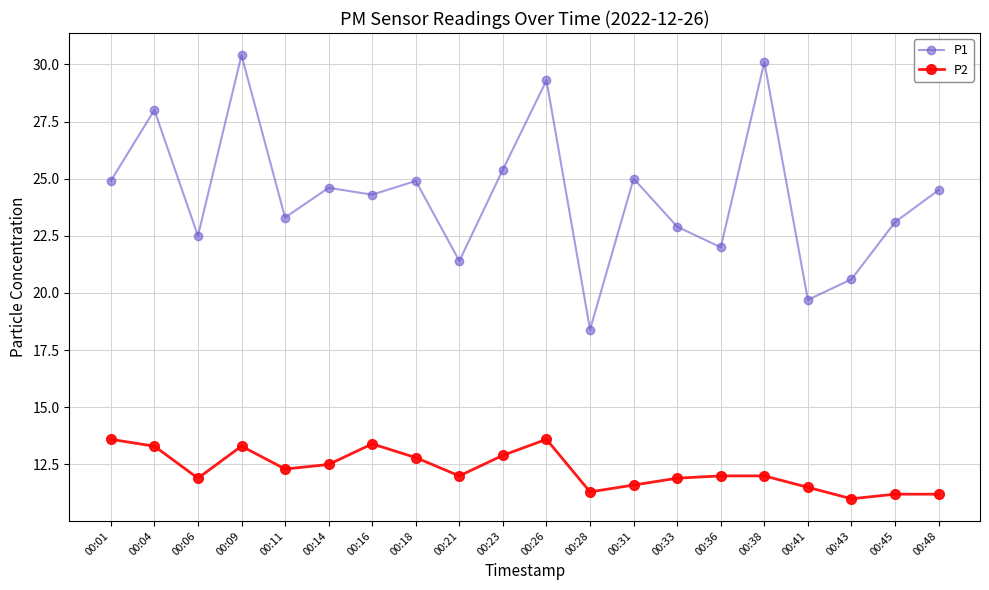

At how many categories does at least one series exceed 20?

18